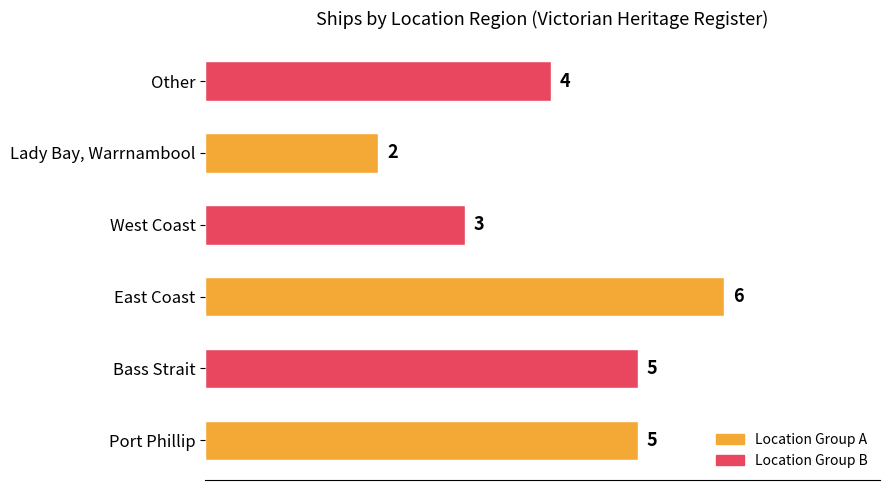

What is the sum of all values?

25